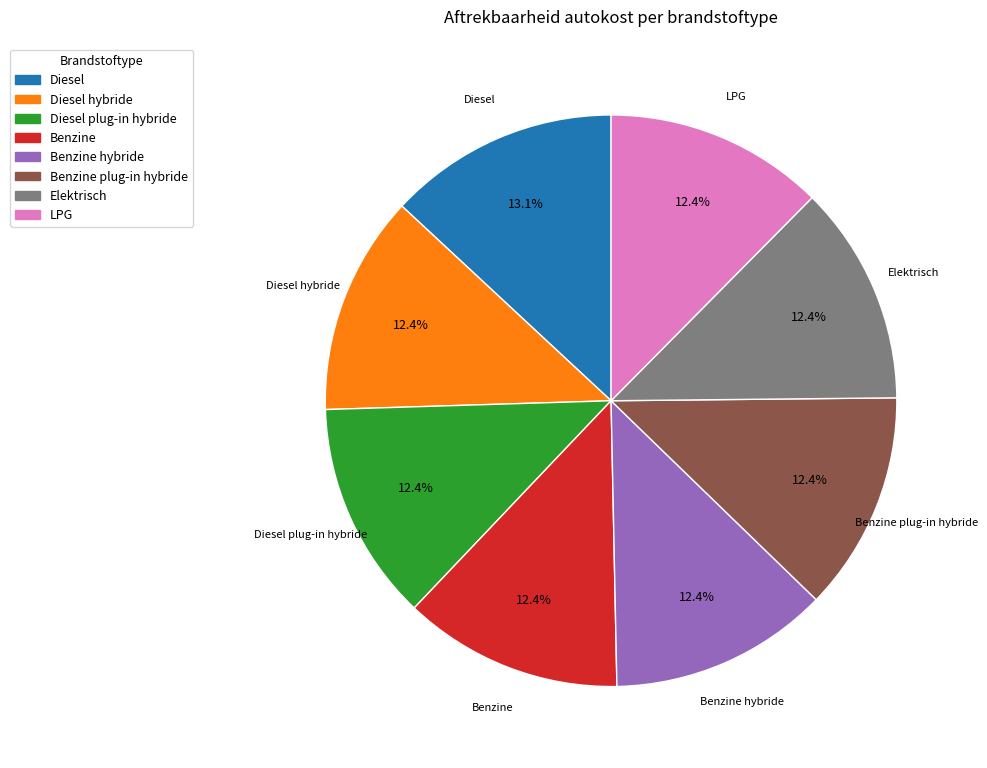

Is there a majority slice in this chart?

No